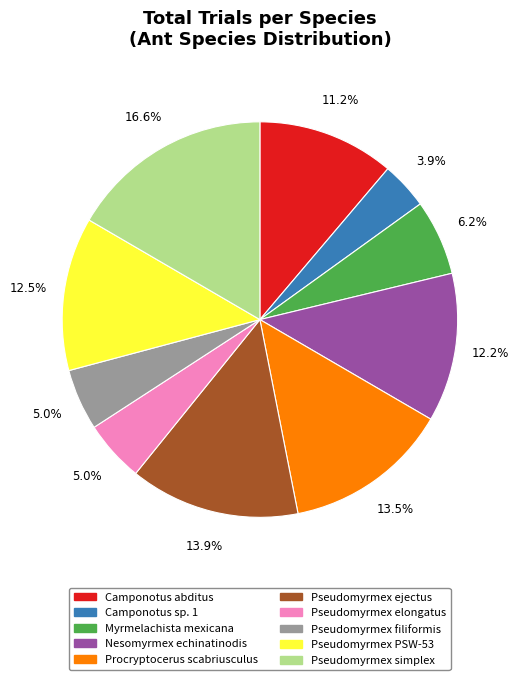

What percentage is NOT represented by Camponotus sp. 1?

96.1%